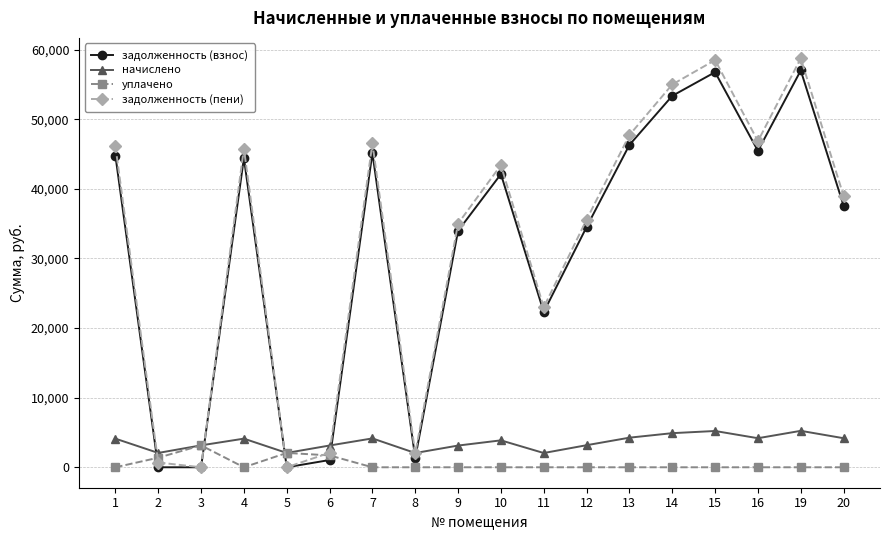

The value of задолженность (пени) at 11 is 40150.6. True or false?

False